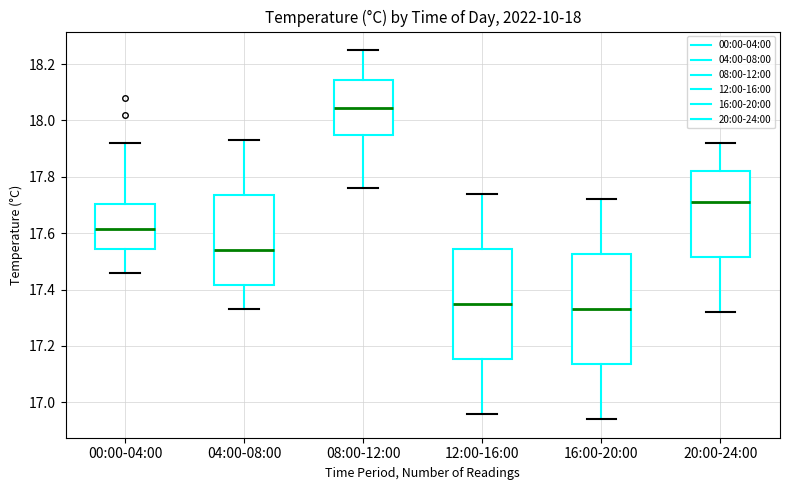

Reading left to right, read every box against the y-axis: the position of its median line, the range the box covers, and the ends of its whiskers. The values are not printed on the chart, so give them approximately, as read against the axis.

00:00-04:00: median 17.62, box 17.54 to 17.70, whiskers 17.46 to 17.92
04:00-08:00: median 17.54, box 17.42 to 17.74, whiskers 17.34 to 17.94
08:00-12:00: median 18.04, box 17.94 to 18.14, whiskers 17.76 to 18.26
12:00-16:00: median 17.36, box 17.16 to 17.54, whiskers 16.96 to 17.74
16:00-20:00: median 17.34, box 17.14 to 17.52, whiskers 16.94 to 17.72
20:00-24:00: median 17.72, box 17.52 to 17.82, whiskers 17.32 to 17.92